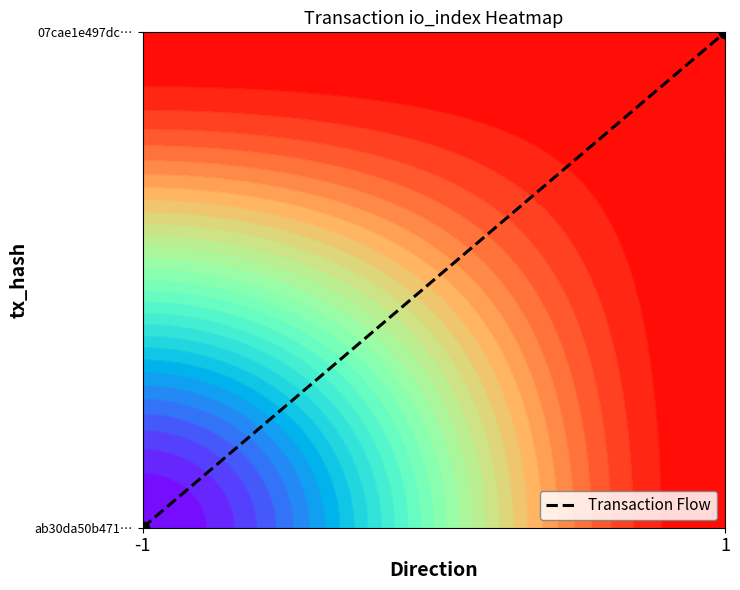

True or false: the data shows 1 at 1.

True